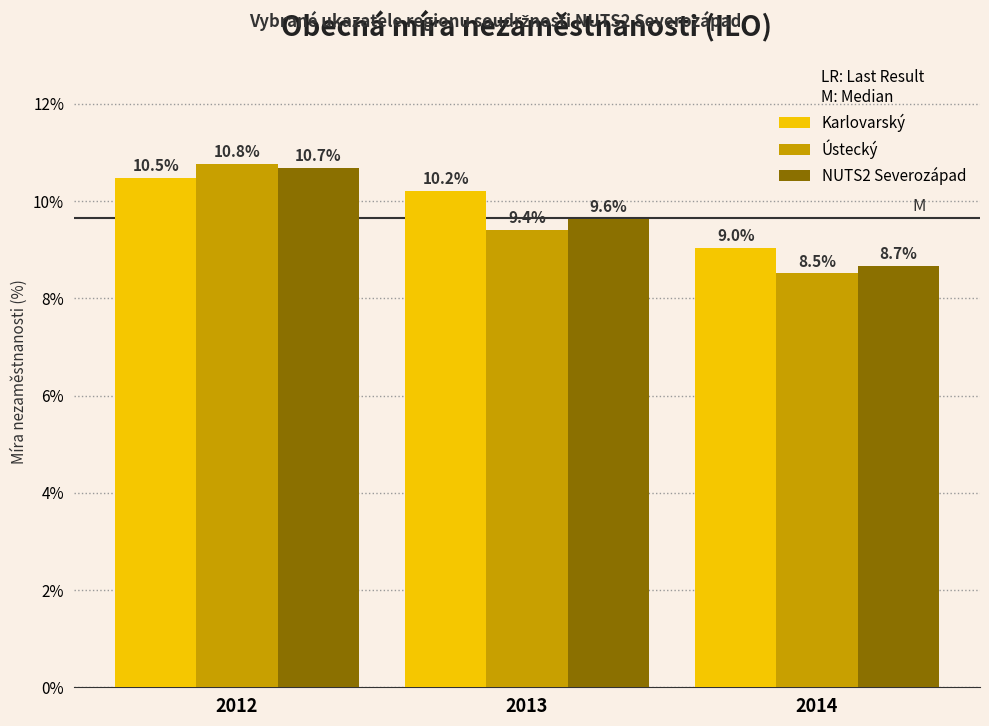

How many data points in NUTS2 Severozápad are less than 9?

1